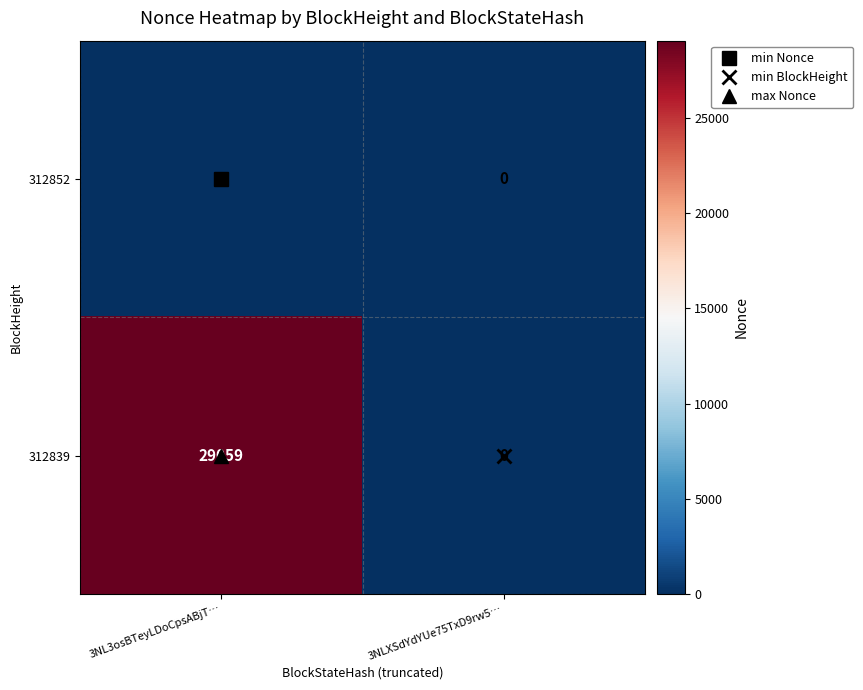

Which series has the widest spread of values?

312839